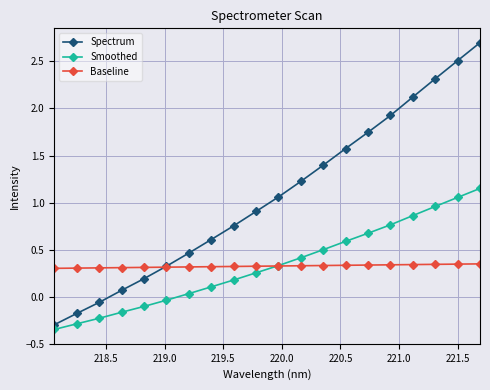

At how many categories does at least one series exceed 1?

10